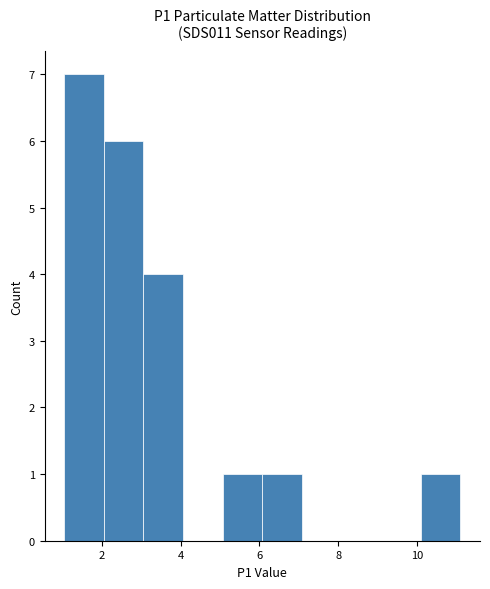

Reading left to right, list every bar in this chart as the range it spans on the x-axis followed by its height. Neither the bar edges nor the heights are printed on the chart, so give them approximately, as read against the axes.

1.0 to 2.0: 7
2.0 to 3.0: 6
3.0 to 4.0: 4
4.0 to 5.0: 0
5.0 to 6.0: 1
6.0 to 7.0: 1
7.0 to 8.0: 0
8.0 to 9.0: 0
9.0 to 10.0: 0
10.0 to 11.2: 1